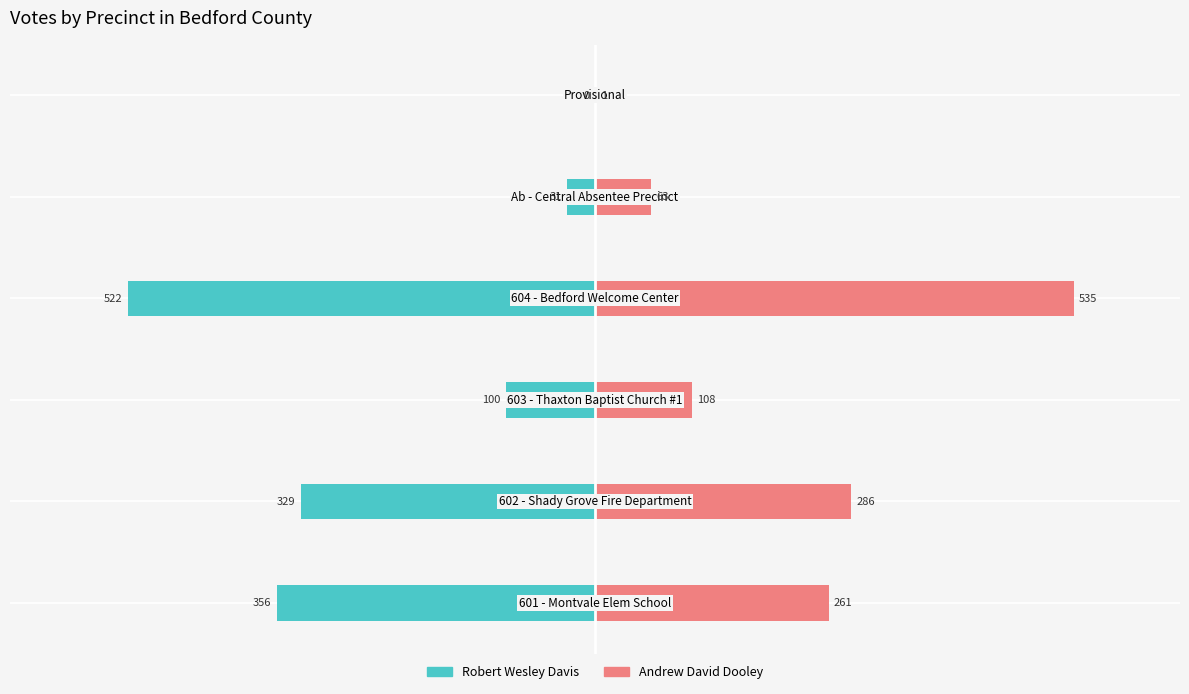

What are all the series names shown in the legend?

Robert Wesley Davis, Andrew David Dooley